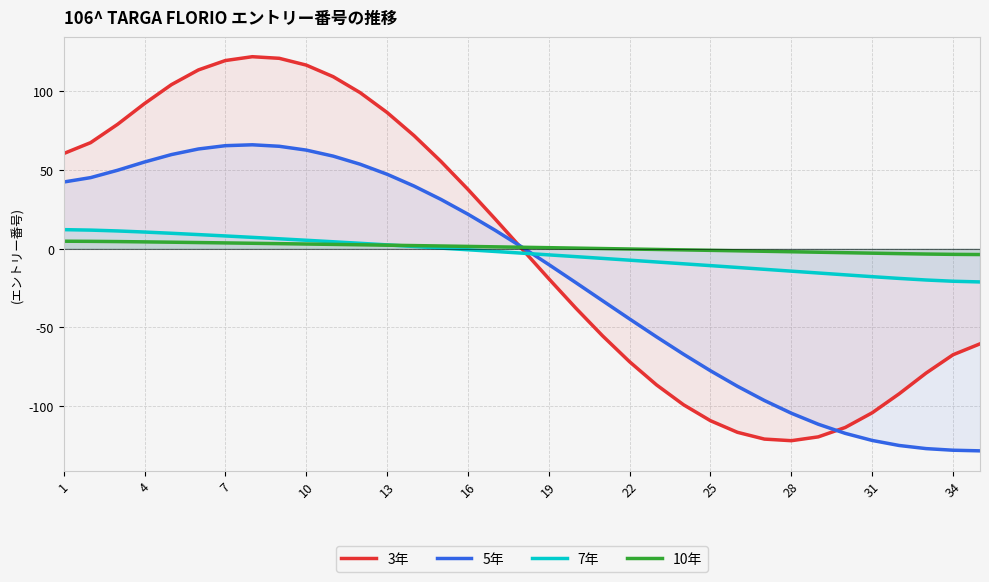

Rank the series by their maximum value, from lowest to highest.

10年, 7年, 5年, 3年